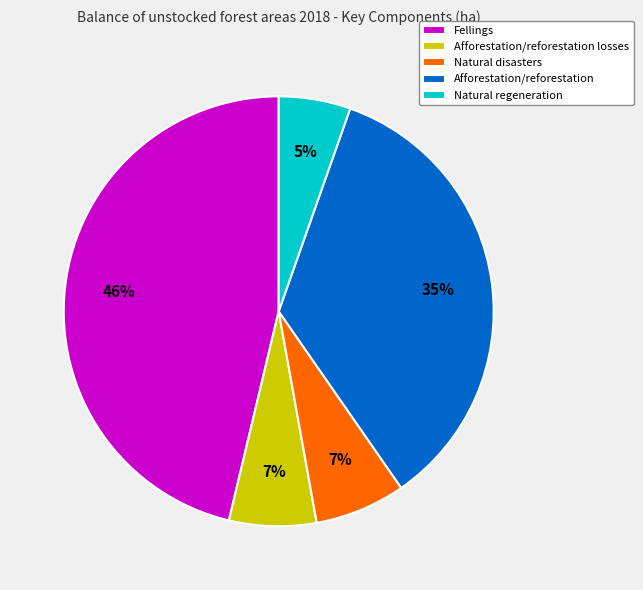

To the nearest percent, what portion does Fellings represent?

46%